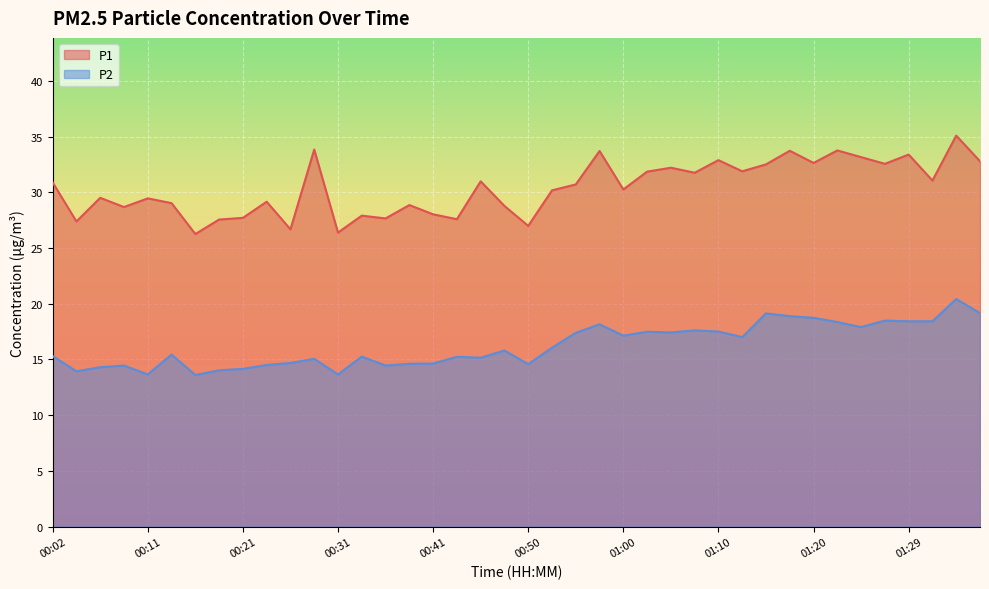

Reading right to left, transcribe all the data shown in this chart.

P1: 01:37=32.8	01:34=35.1	01:32=31.1	01:29=33.4	01:27=32.5	01:25=33.1	01:22=33.8	01:20=32.6	01:17=33.7	01:15=32.5	01:12=31.9	01:10=32.9	01:08=31.8	01:05=32.2	01:03=31.9	01:00=30.2	00:58=33.7	00:55=30.7	00:53=30.2	00:50=27.0	00:48=28.8	00:46=31.0	00:43=27.6	00:41=28.0	00:38=28.9	00:36=27.6	00:33=27.9	00:31=26.4	00:28=33.8	00:26=26.7	00:24=29.1	00:21=27.7	00:19=27.6	00:16=26.2	00:14=29.0	00:11=29.4	00:09=28.7	00:07=29.5	00:04=27.4	00:02=30.9
P2: 01:37=19.1	01:34=20.4	01:32=18.4	01:29=18.4	01:27=18.5	01:25=17.9	01:22=18.4	01:20=18.7	01:17=18.9	01:15=19.1	01:12=17.0	01:10=17.5	01:08=17.6	01:05=17.4	01:03=17.5	01:00=17.1	00:58=18.1	00:55=17.4	00:53=16.1	00:50=14.6	00:48=15.8	00:46=15.2	00:43=15.2	00:41=14.6	00:38=14.6	00:36=14.4	00:33=15.2	00:31=13.7	00:28=15.1	00:26=14.7	00:24=14.5	00:21=14.2	00:19=14.0	00:16=13.6	00:14=15.4	00:11=13.7	00:09=14.4	00:07=14.3	00:04=13.9	00:02=15.3